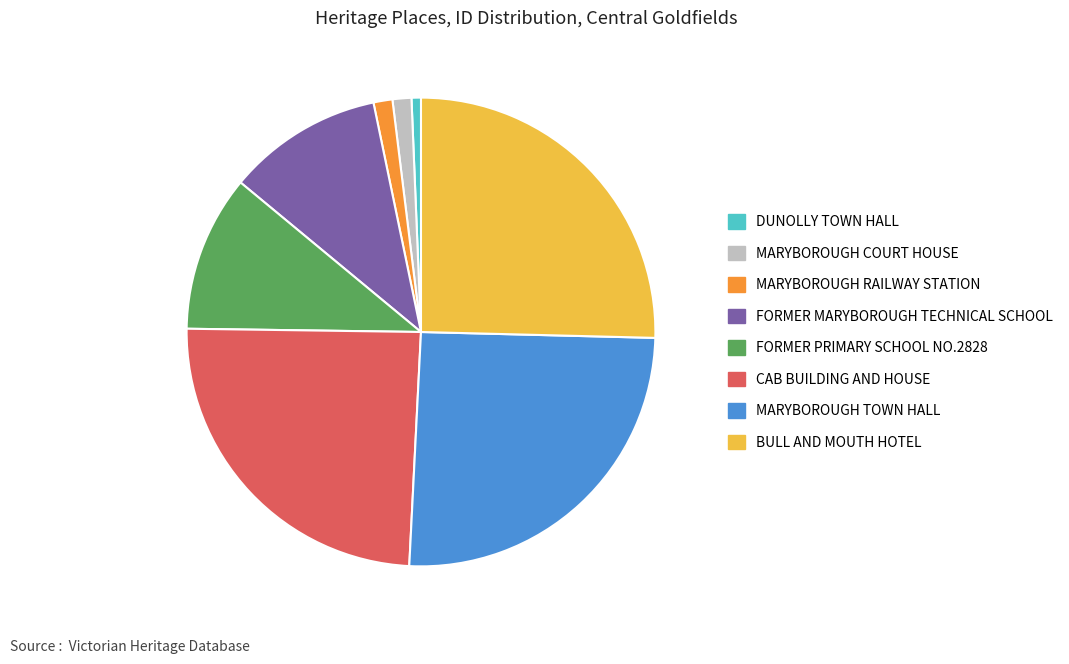

The MARYBOROUGH TOWN HALL slice represents 13% of the pie. True or false?

False